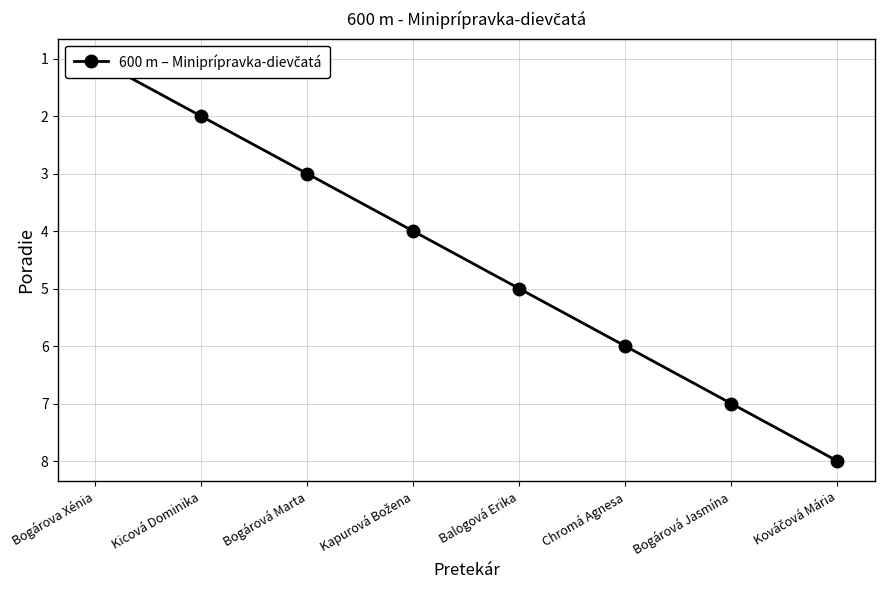

What is the ratio of the value at Chromá Agnesa to the value at Bogárová Marta?

2.0